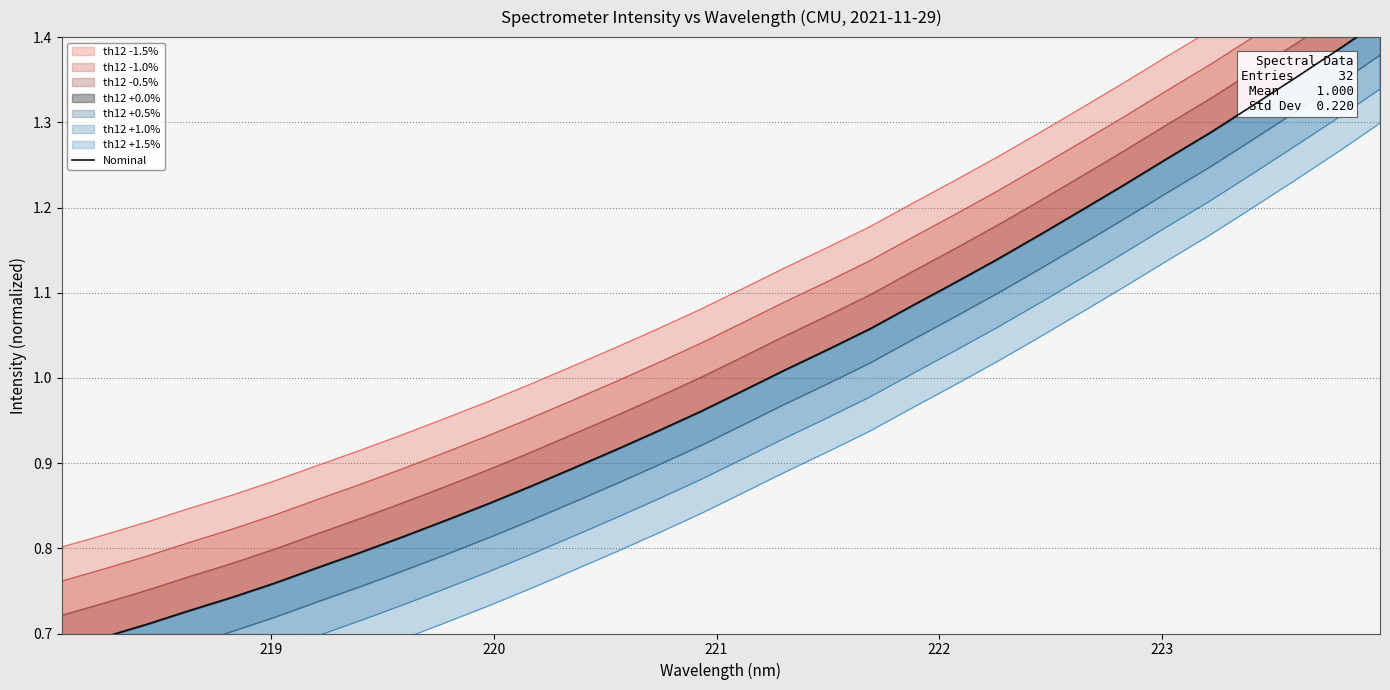

Reading left to right, extract all data points from this chart.

0.7	0.7	0.7	0.7	0.7	0.8	0.8	0.8	0.8	0.8	0.9	0.9	0.9	0.9	0.9	1.0	1.0	1.0	1.0	1.1	1.1	1.1	1.1	1.2	1.2	1.2	1.3	1.3	1.3	1.4	1.4	1.4